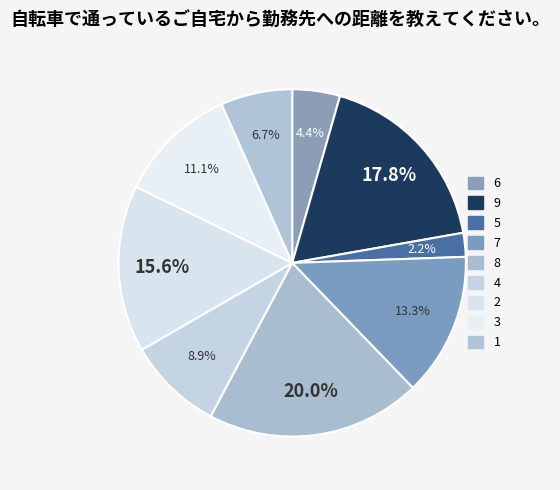

Is there a majority slice in this chart?

No